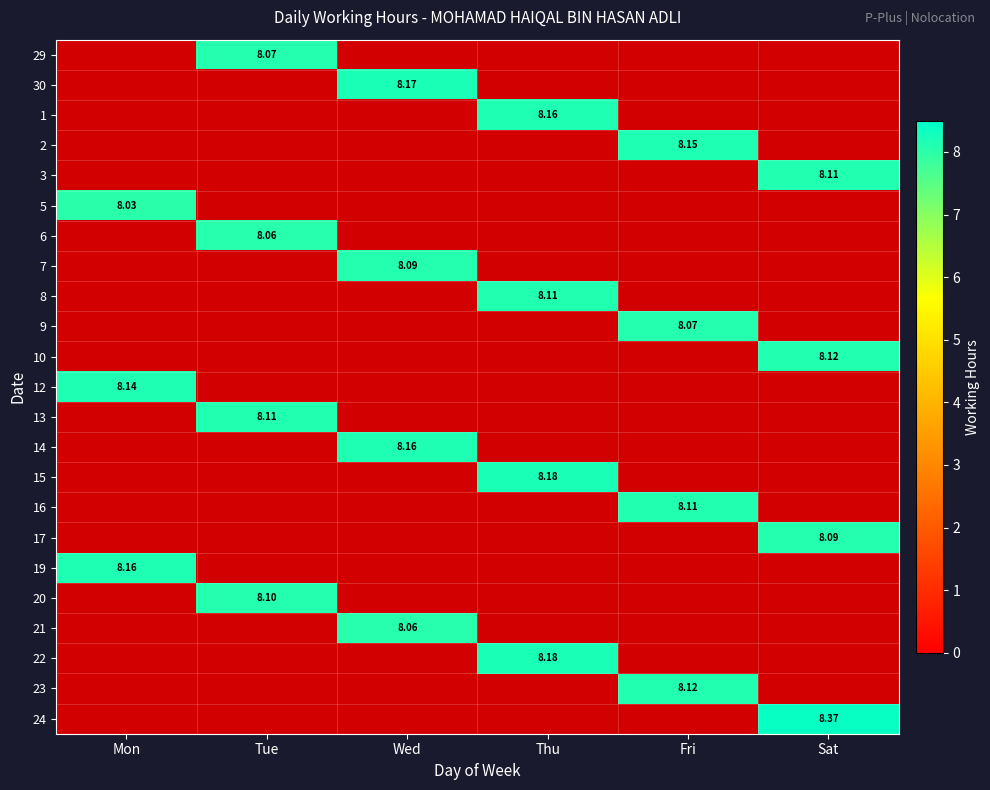

What is the average value of the 19 series?

1.4